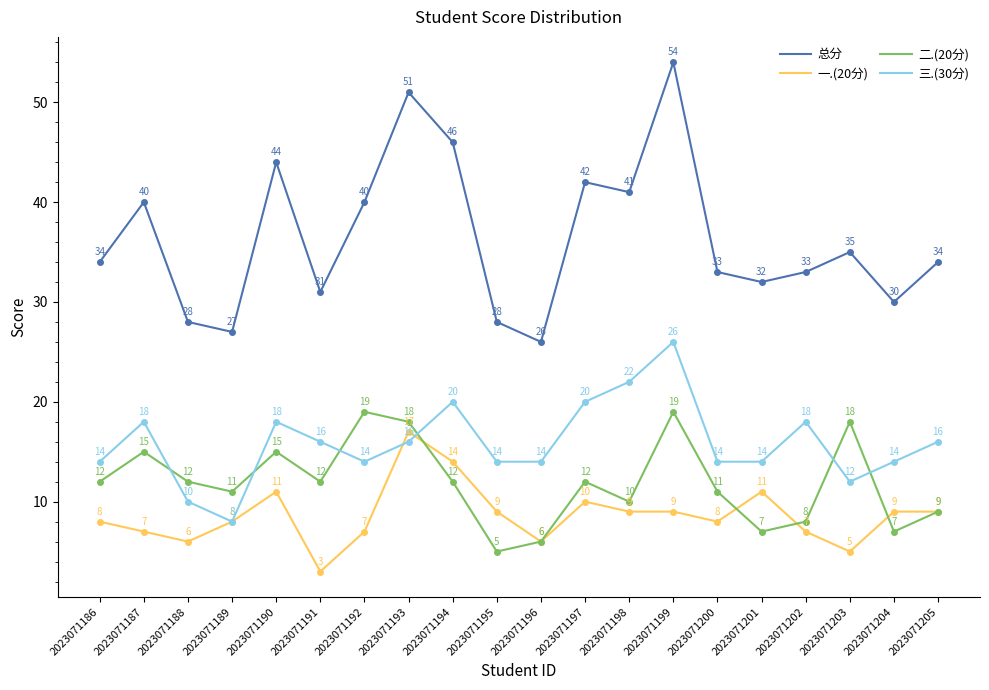

At which category does 三.(30分) reach its first local valley?

2023071189